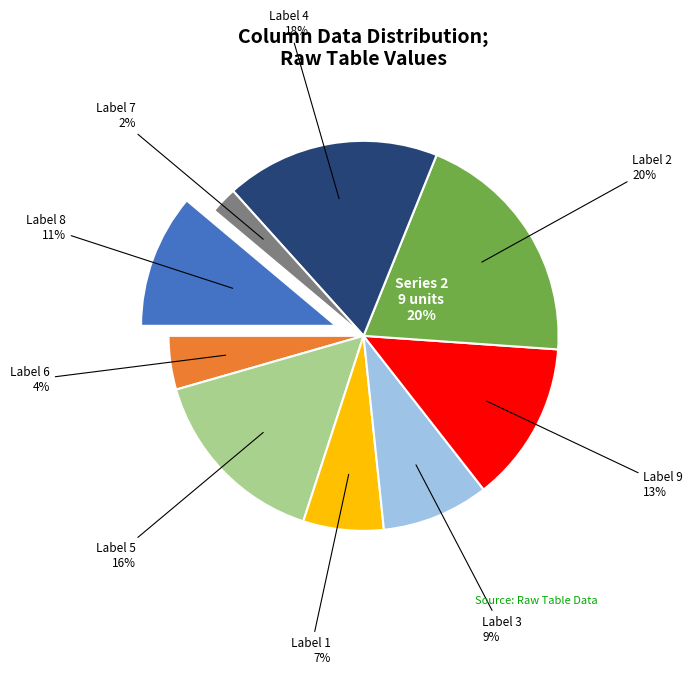

What is the ratio of the value at 4 to the value at 1?

2.7